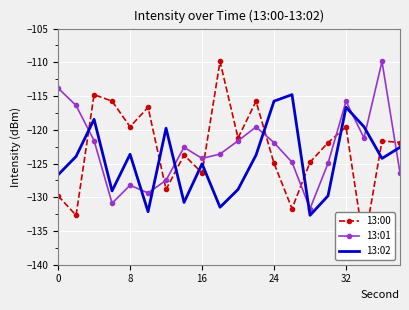

Reading right to left, list all the values displayed in this chart.

13:00: -121.9	-121.6	-137.1	-119.6	-121.9	-124.8	-131.7	-125.0	-115.8	-121.2	-109.9	-126.4	-123.7	-128.8	-116.7	-119.5	-115.8	-114.8	-132.7	-129.8
13:01: -126.4	-109.9	-121.2	-115.8	-125.0	-131.7	-124.8	-121.9	-119.6	-121.6	-123.6	-124.2	-122.6	-127.5	-129.4	-128.2	-130.9	-121.6	-116.4	-113.8
13:02: -122.6	-124.2	-119.5	-116.7	-129.8	-132.7	-114.8	-115.8	-123.7	-128.8	-131.5	-125.0	-130.8	-119.8	-132.1	-123.6	-129.1	-118.4	-123.9	-126.7